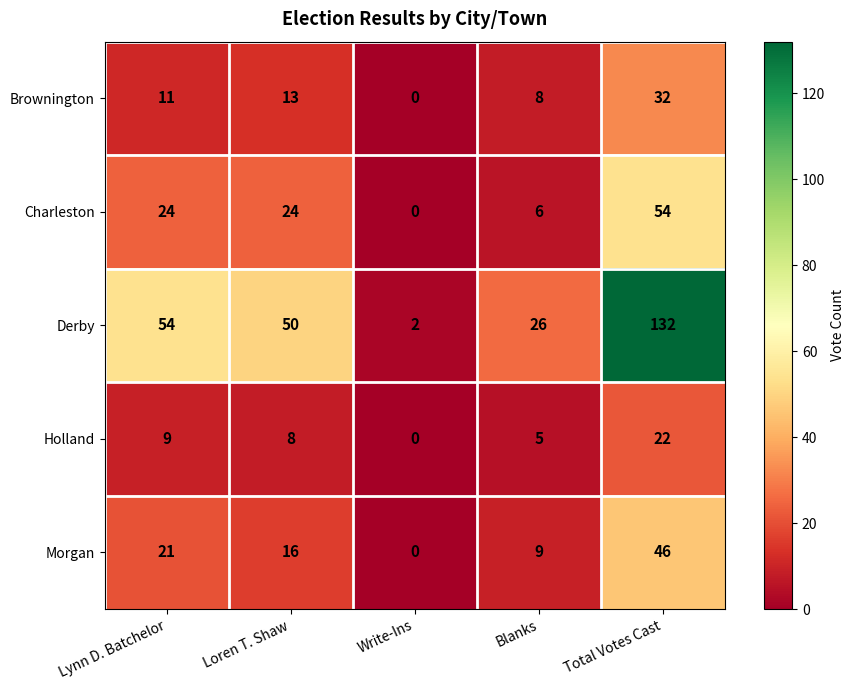

At which label does Holland first exceed 8?

Lynn D. Batchelor